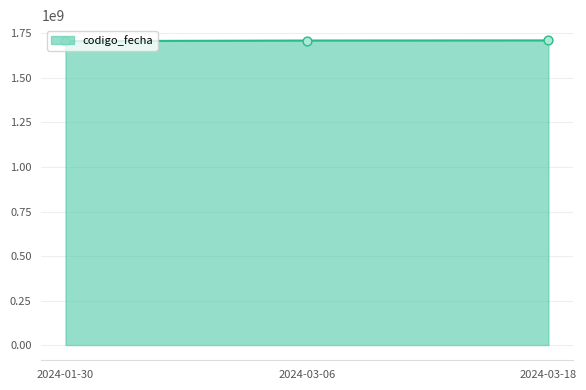

What is the change in value from 2024-01-30 to 2024-03-18?

+4063132